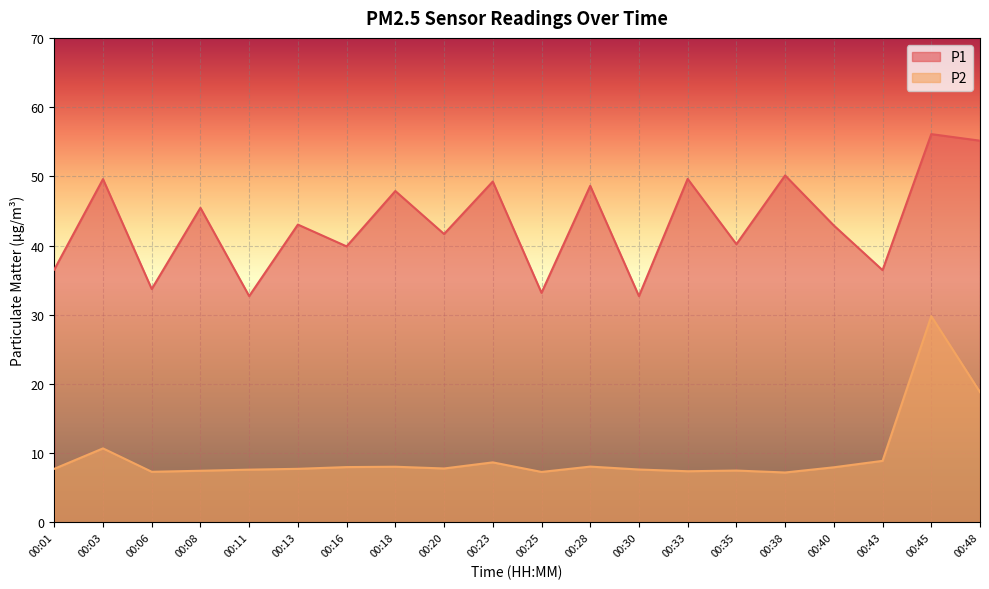

Which series changed the most between 00:11 and 00:48?

P1